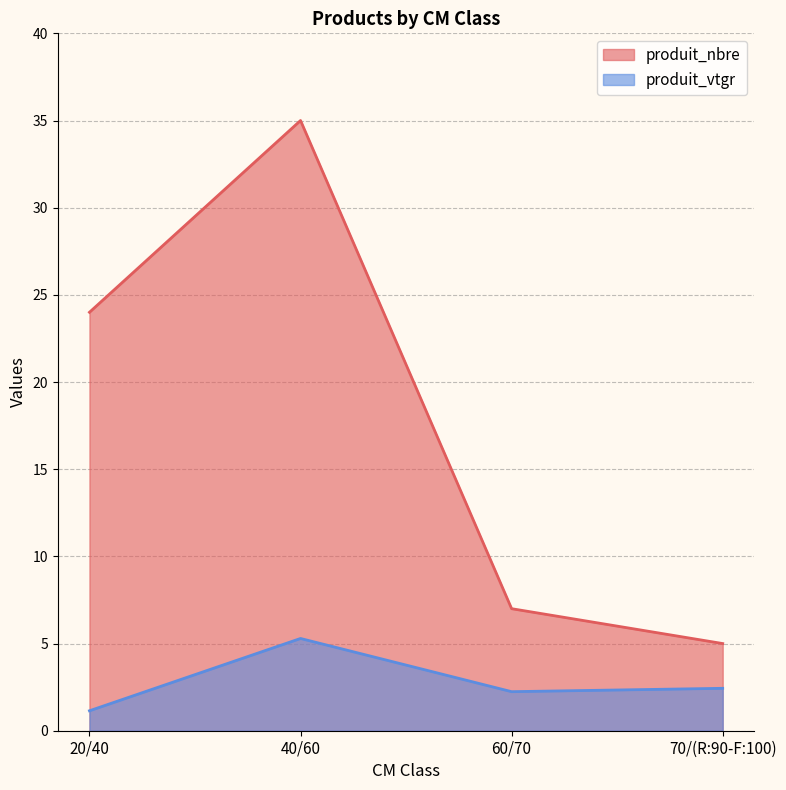

The value of produit_vtgr at 70/(R:90-F:100) is 0.8. True or false?

False